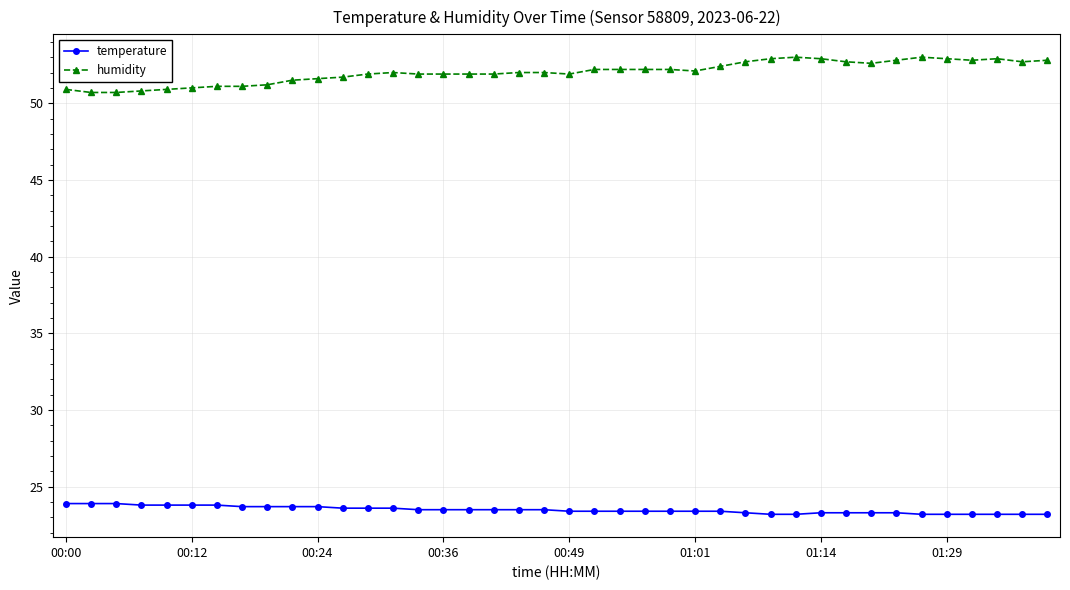

Rank the series by their maximum value, from highest to lowest.

humidity, temperature